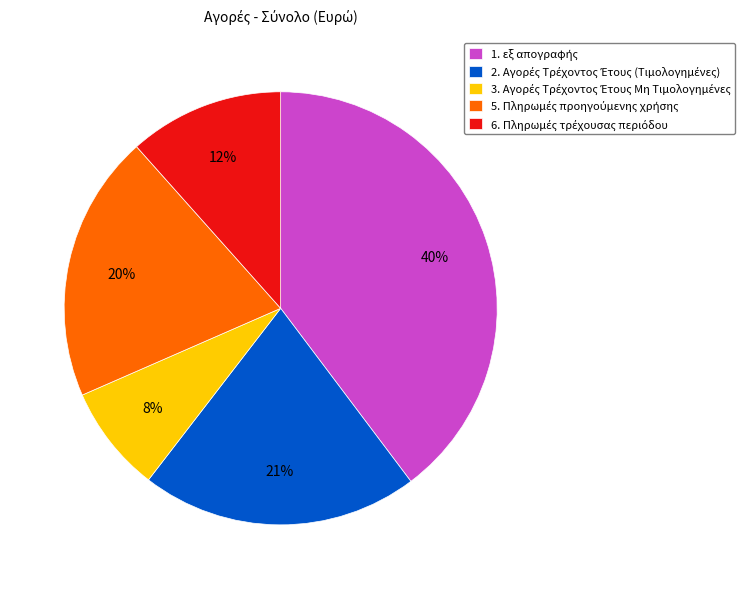

To the nearest percent, what is the average slice percentage?

20%